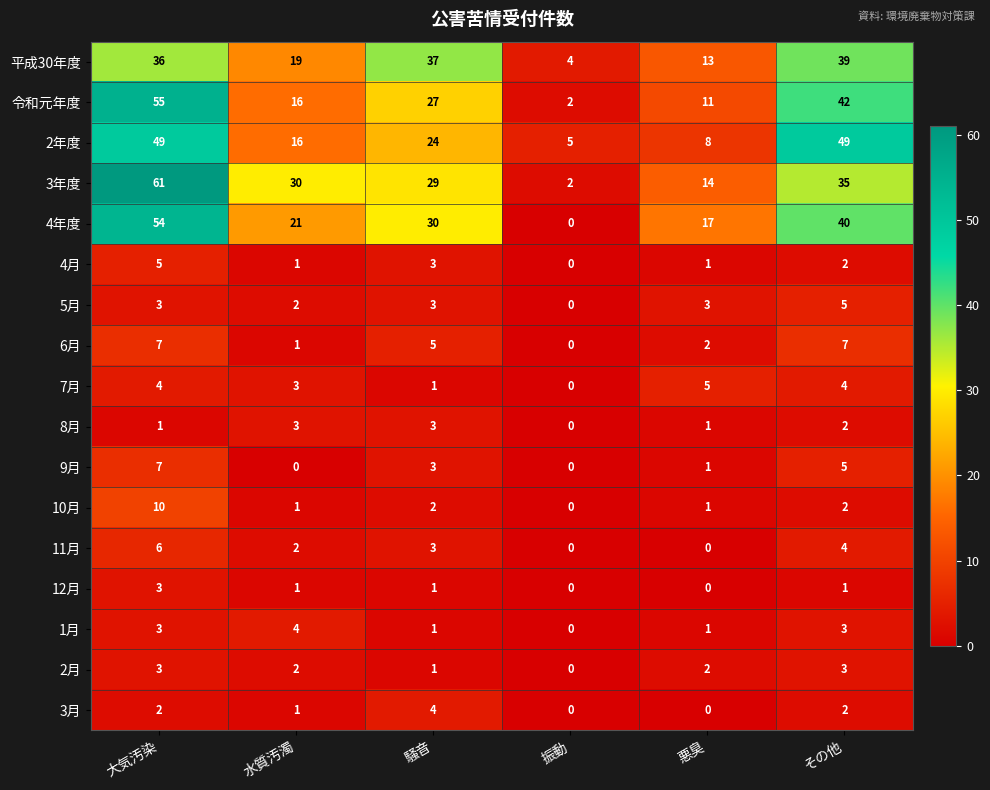

Is it true that 4月 equals 0 at 振動?

True